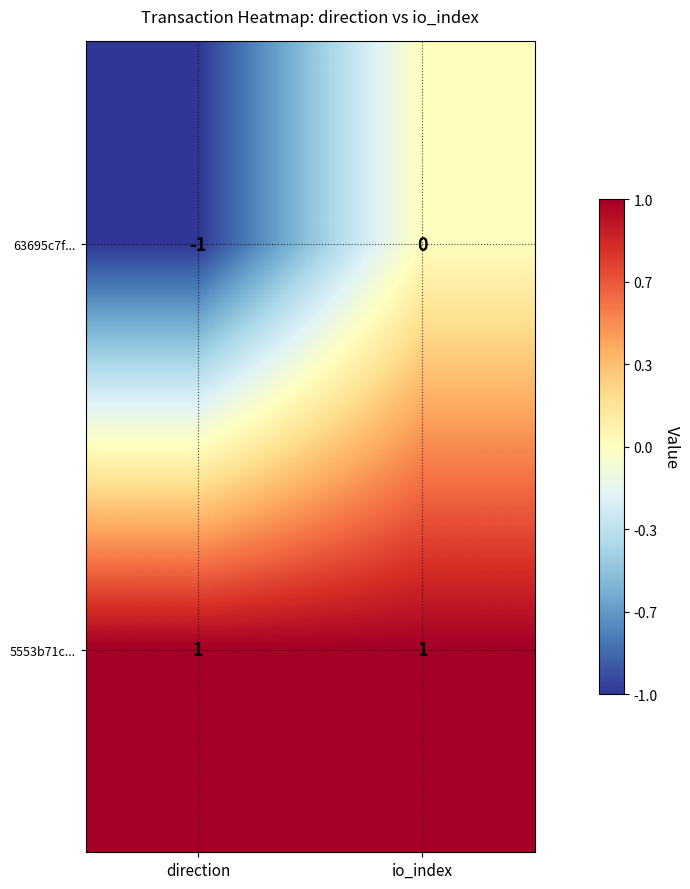

At how many categories does at least one series exceed 0?

2